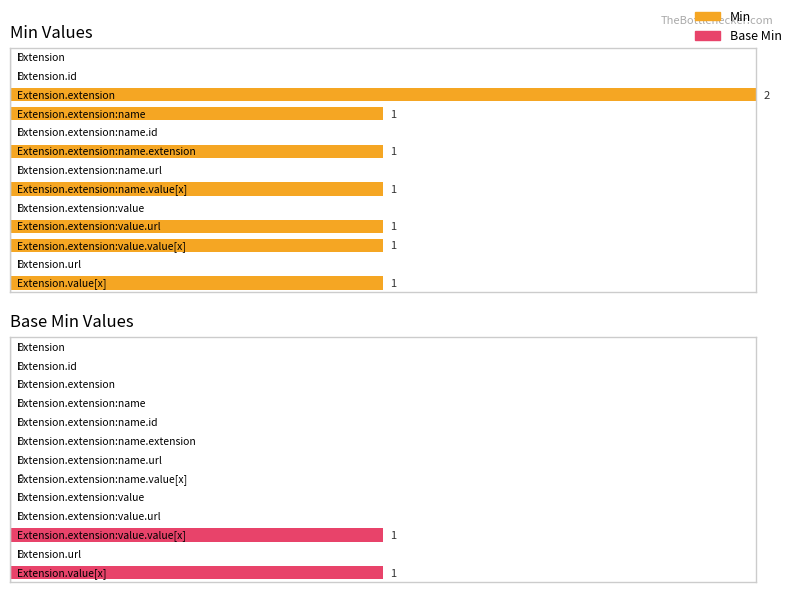

Reading left to right, transcribe all the data shown in this chart.

Min: Extension=0	Extension.id=0	Extension.extension=2	Extension.extension:name=1	Extension.extension:name.id=0	Extension.extension:name.extension=1	Extension.extension:name.url=0	Extension.extension:name.value[x]=1	Extension.extension:value=0	Extension.extension:value.url=1	Extension.extension:value.value[x]=1	Extension.url=0	Extension.value[x]=1
Base Min: Extension=0	Extension.id=0	Extension.extension=0	Extension.extension:name=0	Extension.extension:name.id=0	Extension.extension:name.extension=0	Extension.extension:name.url=0	Extension.extension:name.value[x]=0	Extension.extension:value=0	Extension.extension:value.url=0	Extension.extension:value.value[x]=1	Extension.url=0	Extension.value[x]=1